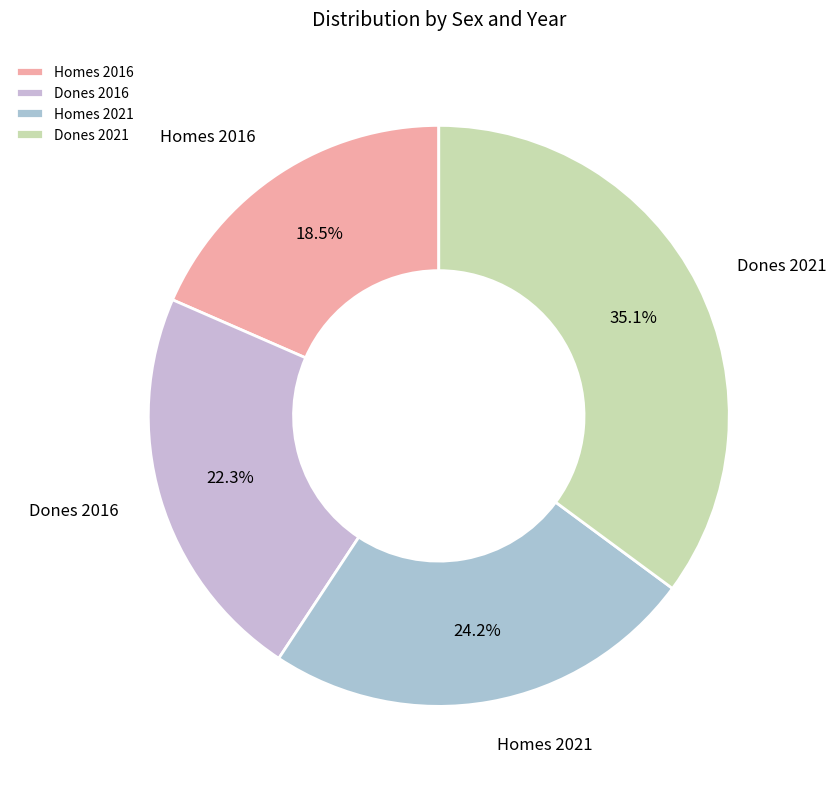

Rank the categories by value from lowest to highest.

Homes 2016, Dones 2016, Homes 2021, Dones 2021